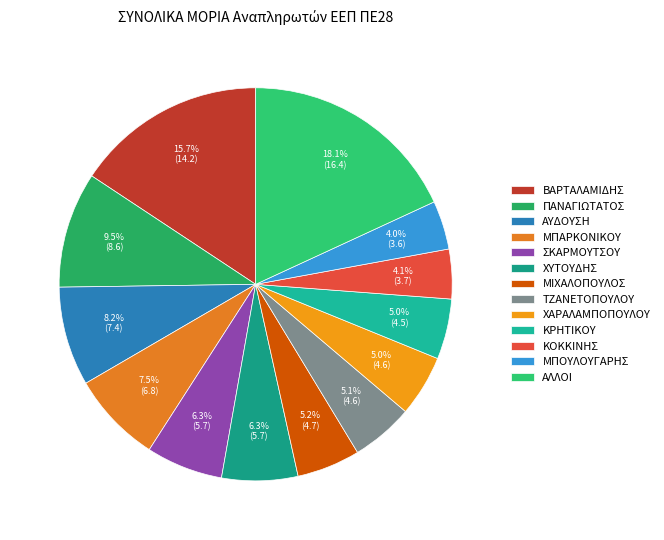

Is it true that ΜΙΧΑΛΟΠΟΥΛΟΣ is 1% of the pie?

False